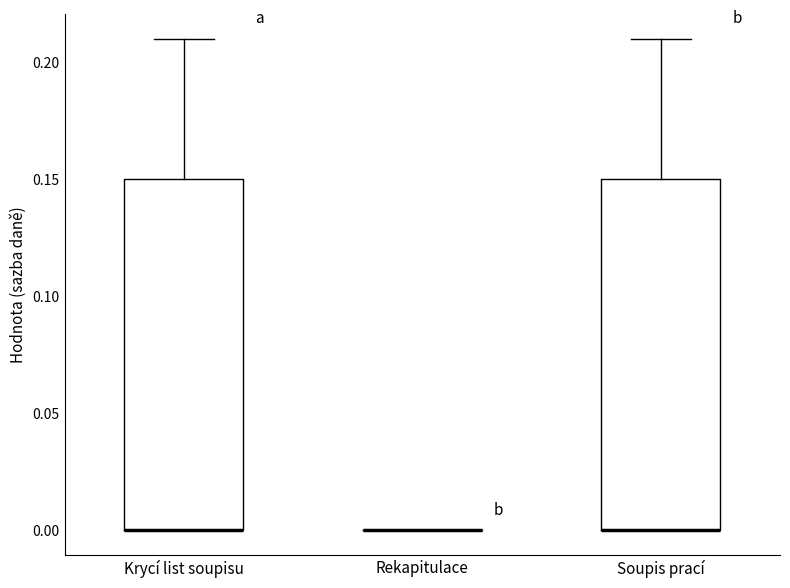

Reading left to right, read every box against the y-axis: the position of its median line, the range the box covers, and the ends of its whiskers. The values are not printed on the chart, so give them approximately, as read against the axis.

Krycí list soupisu: median 0.00 (drawn on the box's lower edge), box 0.00 to 0.15, whiskers 0.00 to 0.21
Rekapitulace: box collapsed to a line at 0.00, whiskers 0.00 to 0.00
Soupis prací: median 0.00 (drawn on the box's lower edge), box 0.00 to 0.15, whiskers 0.00 to 0.21